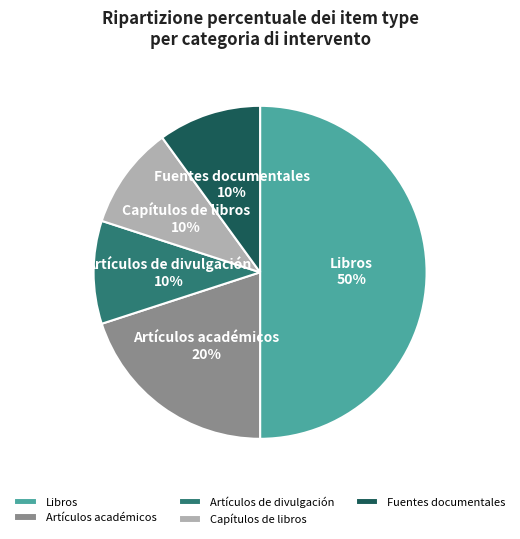

What is the ratio of the value at Artículos académicos to the value at Libros?

0.4